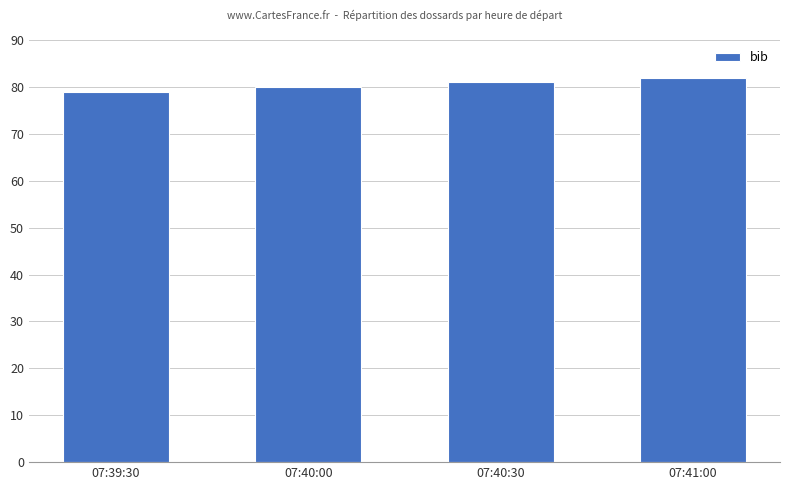

What value does the data have at 07:41:00?

82